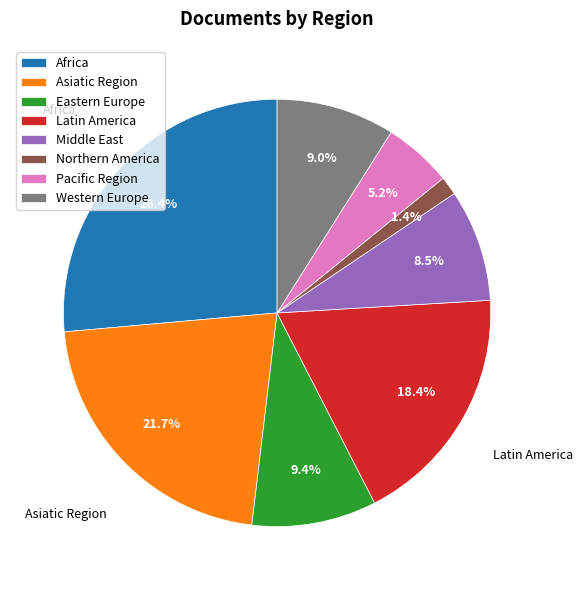

To the nearest percent, what percentage of the pie is Africa?

26%